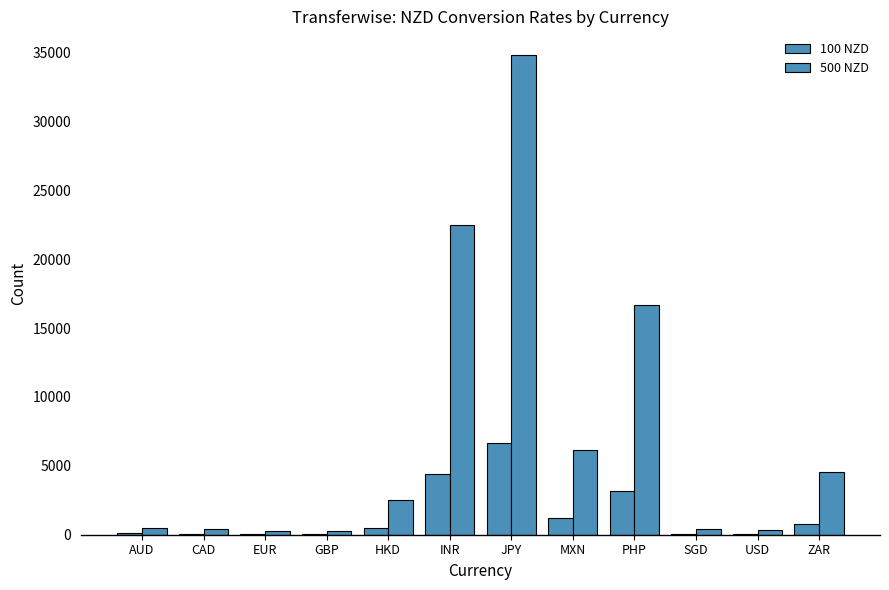

What is the minimum value for 100 NZD?

50.7